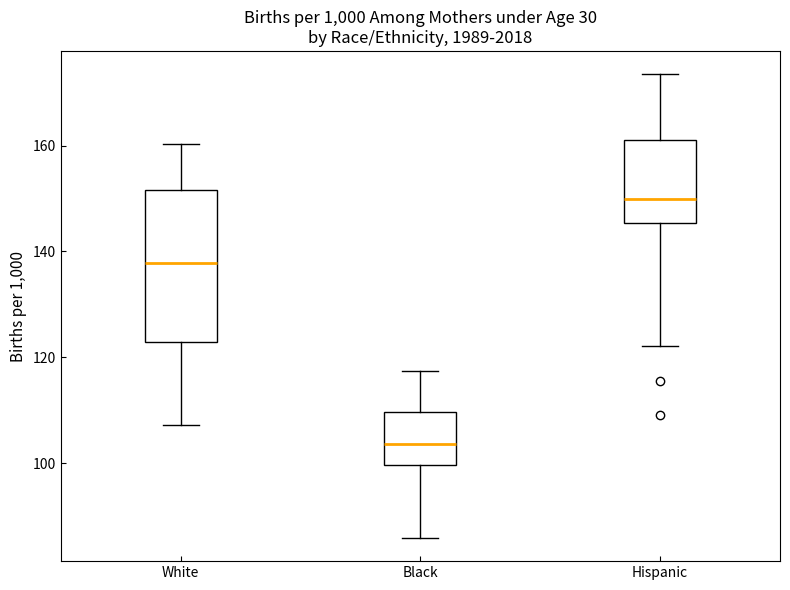

Reading left to right, read every box against the y-axis: the position of its median line, the range the box covers, and the ends of its whiskers. The values are not printed on the chart, so give them approximately, as read against the axis.

White: median 138, box 122 to 152, whiskers 108 to 160
Black: median 104, box 100 to 110, whiskers 86 to 118
Hispanic: median 150, box 146 to 162, whiskers 122 to 174